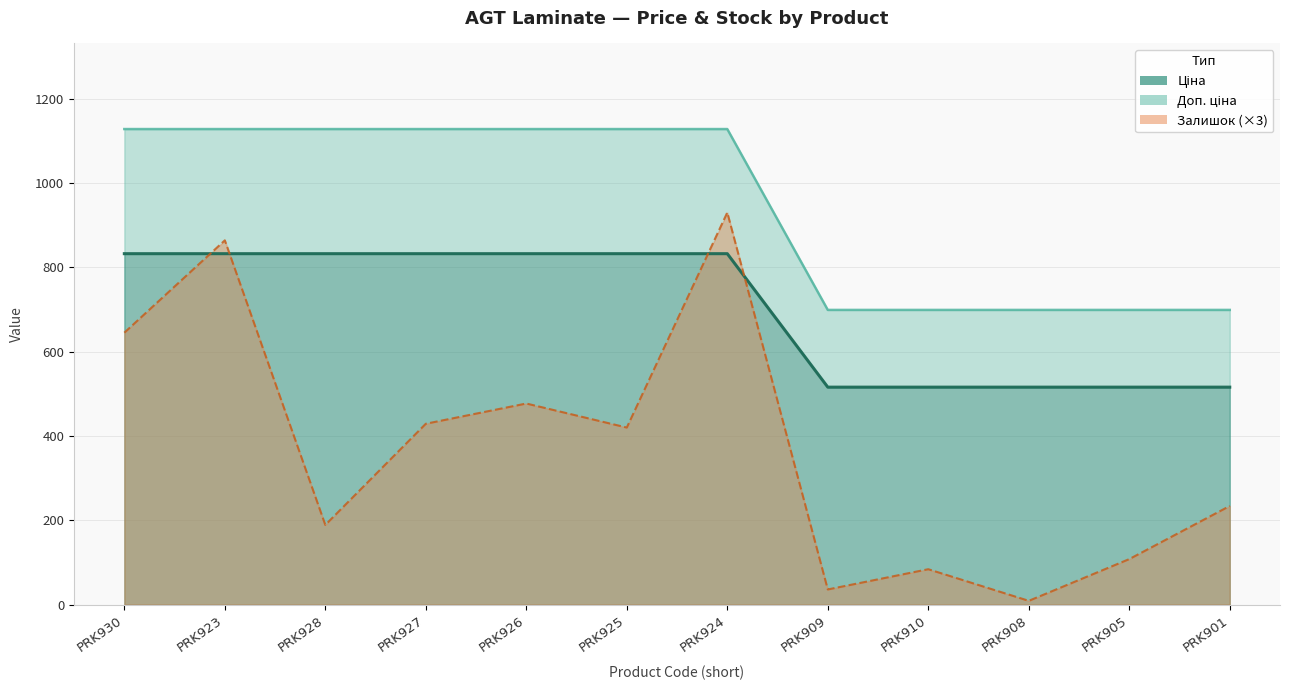

At which category does Залишок reach its first local valley?

PRK928